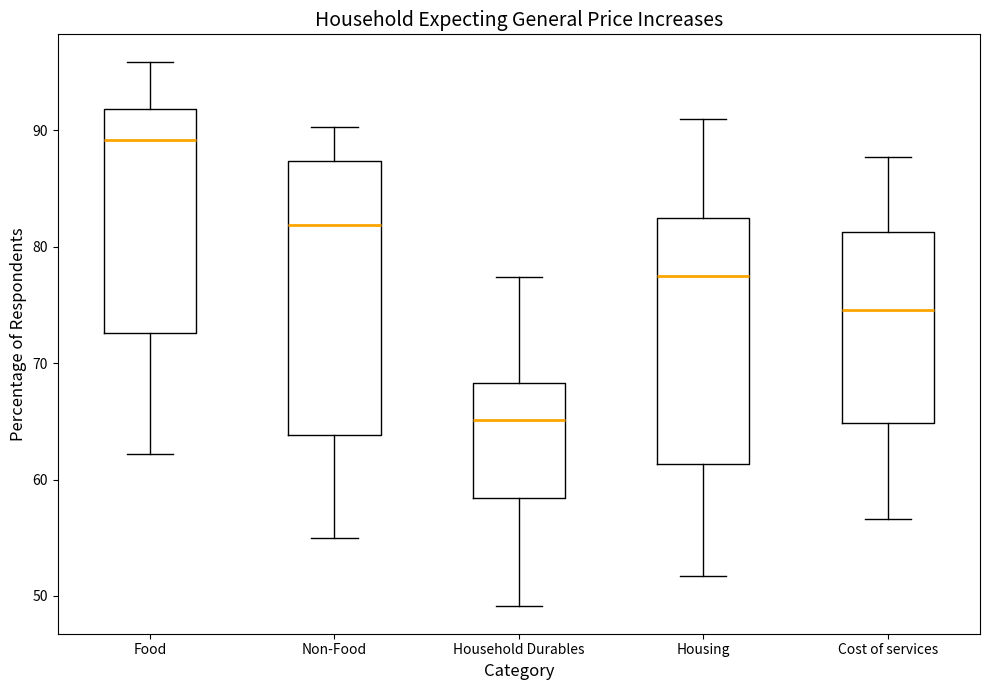

Reading left to right, read every box against the y-axis: the position of its median line, the range the box covers, and the ends of its whiskers. The values are not printed on the chart, so give them approximately, as read against the axis.

Food: median 89, box 73 to 92, whiskers 62 to 96
Non-Food: median 82, box 64 to 87, whiskers 55 to 90
Household Durables: median 65, box 58 to 68, whiskers 49 to 77
Housing: median 77, box 61 to 83, whiskers 52 to 91
Cost of services: median 75, box 65 to 81, whiskers 57 to 88